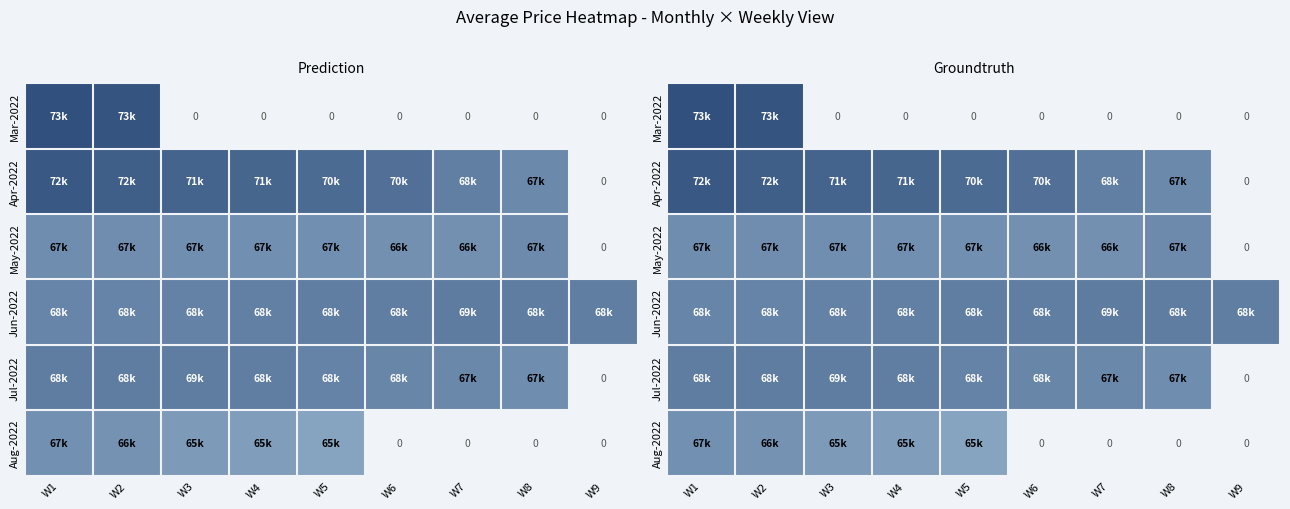

Which series has the largest total across all categories?

Jun-2022